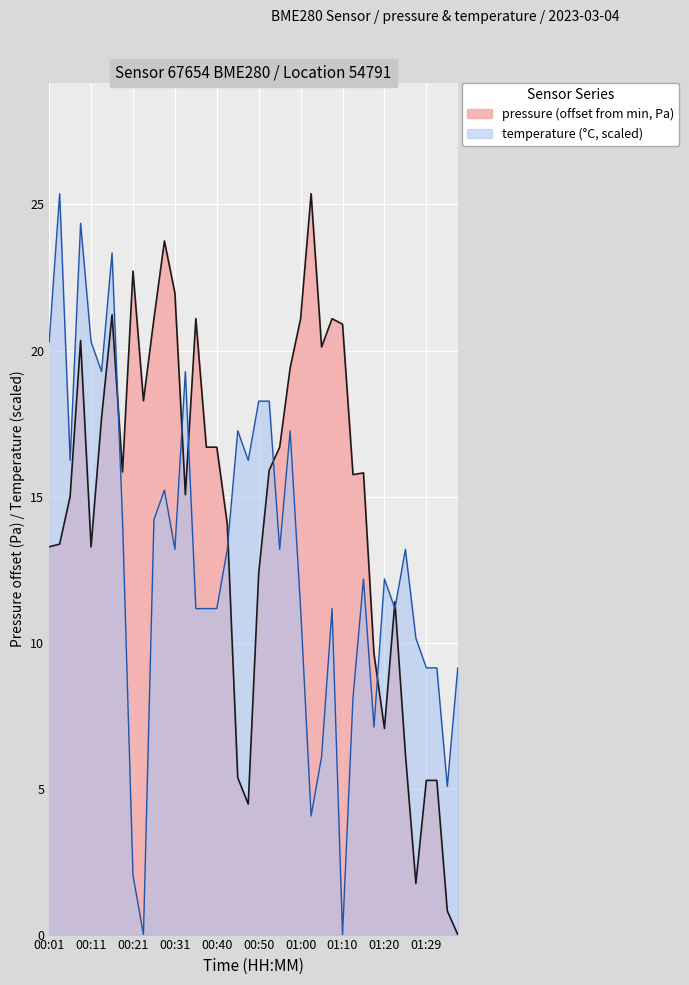

How many lines are shown in the chart?

2